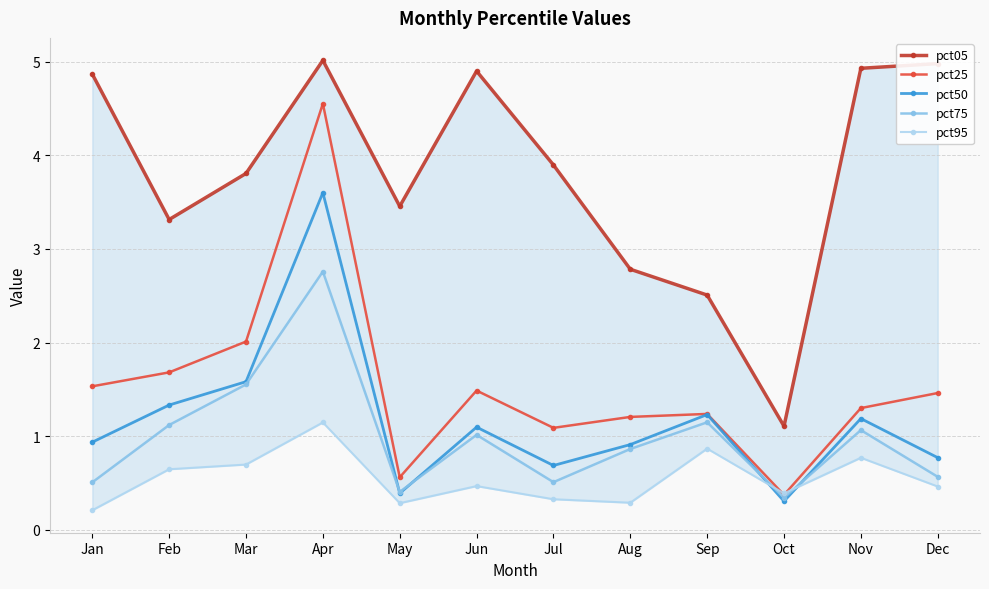

Between Dec and Apr, which is larger?

Apr